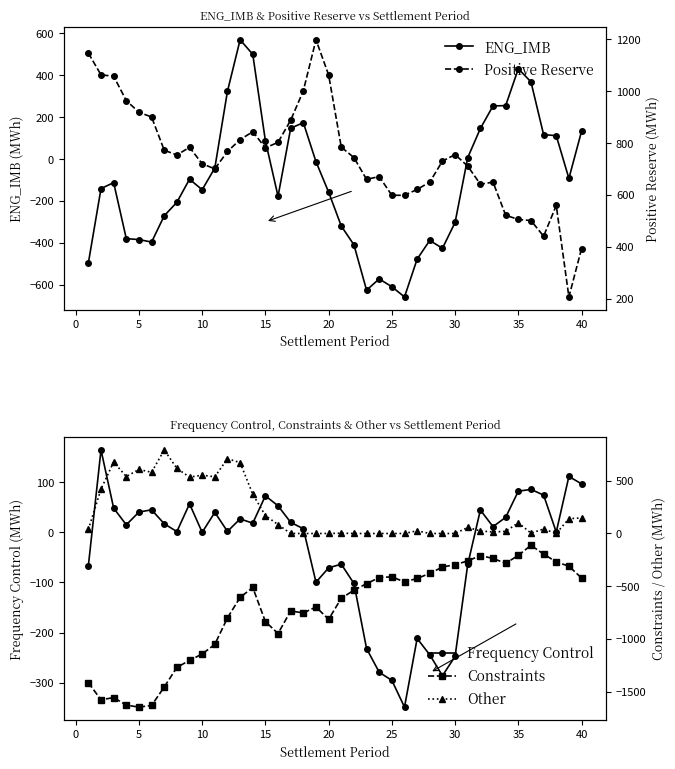

What are all the series names shown in the legend?

ENG_IMB, Frequency Control, Positive Reserve, Constraints, Other